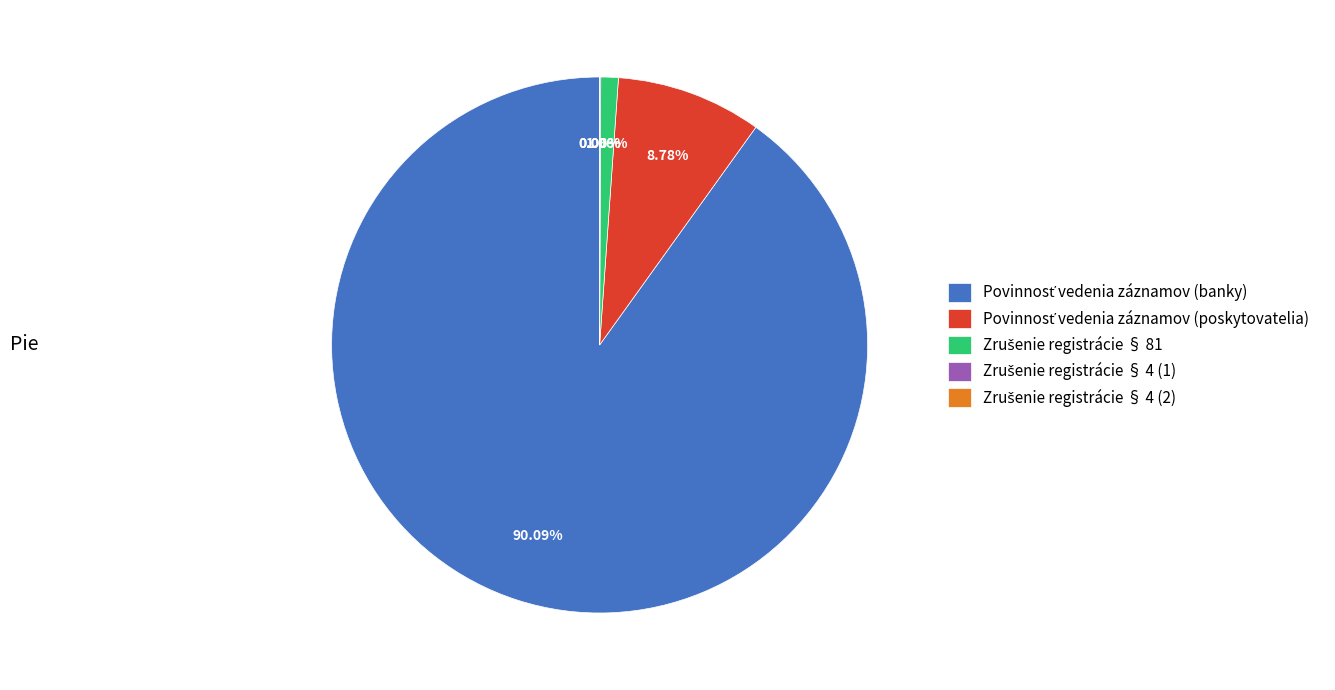

Is there any slice that represents more than half of the pie?

Yes